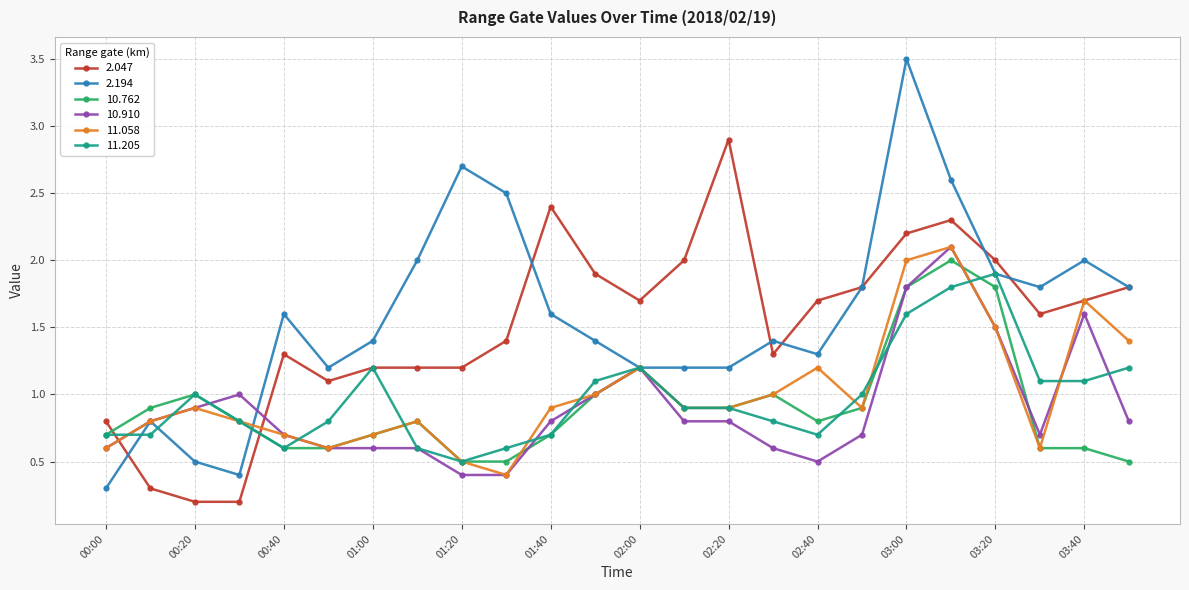

What is the greatest value displayed?

3.5